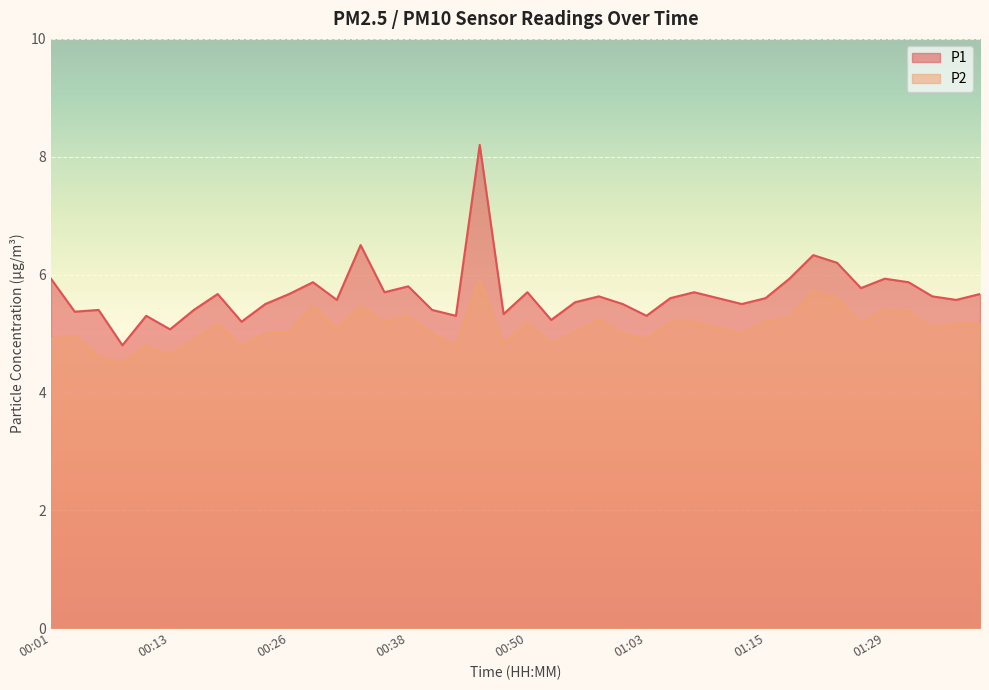

Where is P2 nearest to the value 5?

00:23